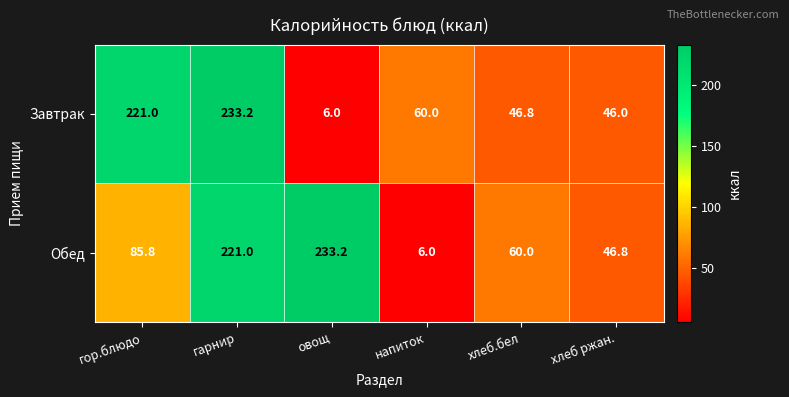

What is the minimum value shown in the chart?

6.0